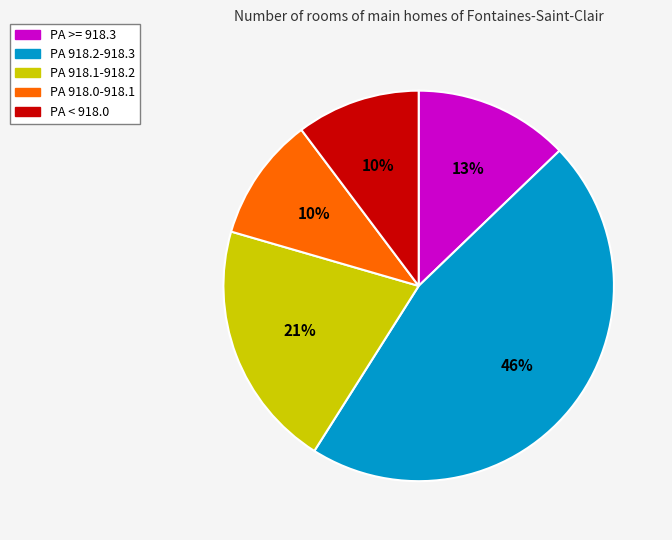

To the nearest percent, what is the difference between the largest and smallest slice percentages?

36%